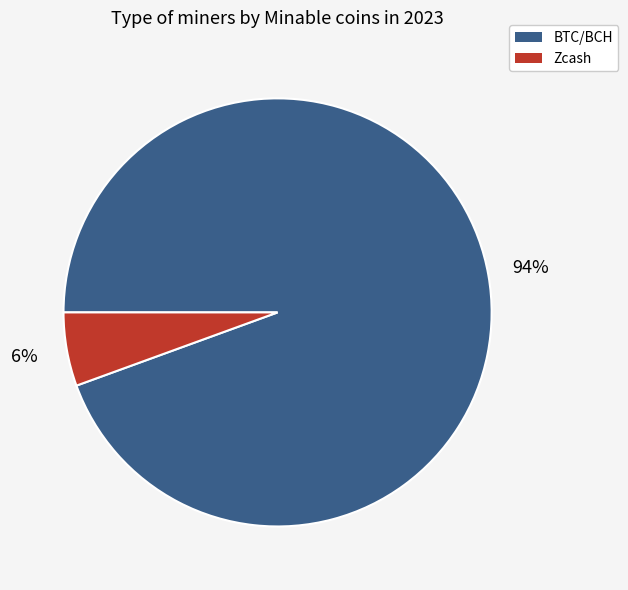

Count the number of slices in the pie.

2